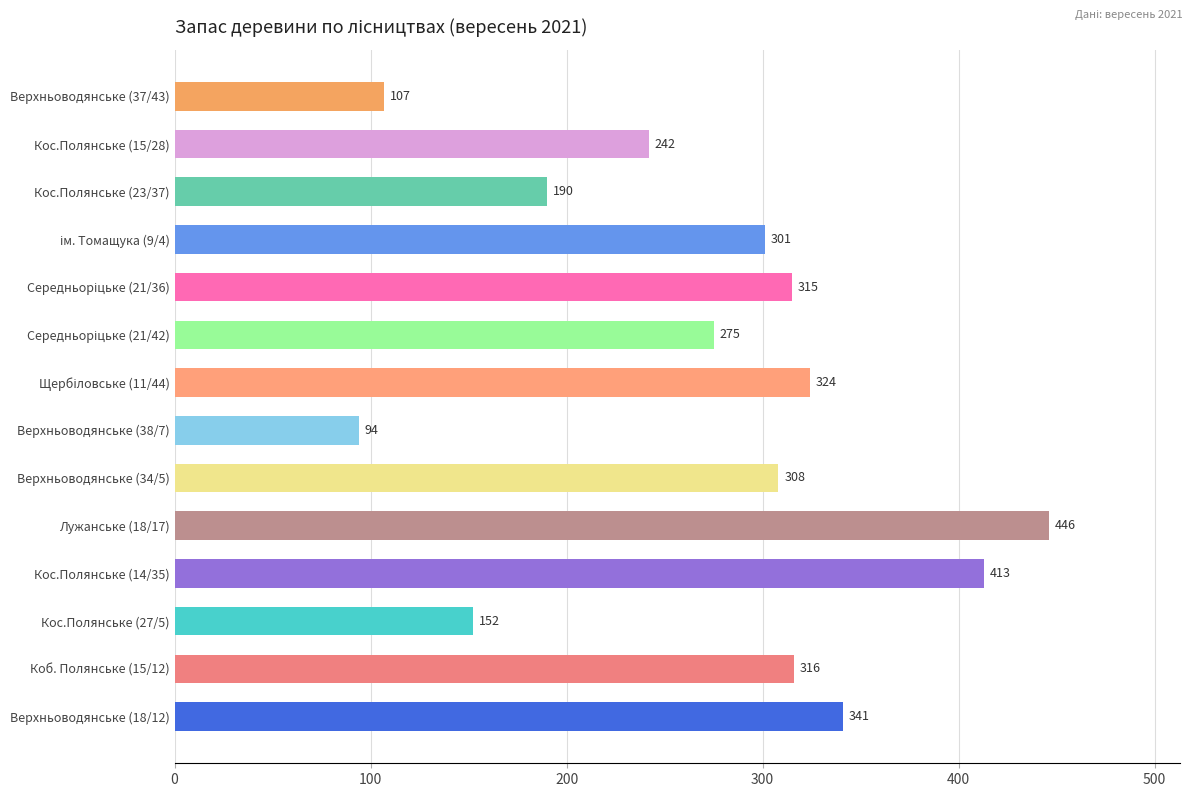

The chart shows a value of 147 at Лужанське (18/17). True or false?

False